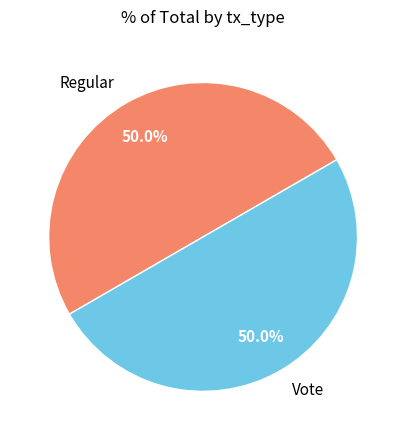

Is the sum of Regular and Vote greater than half?

Yes